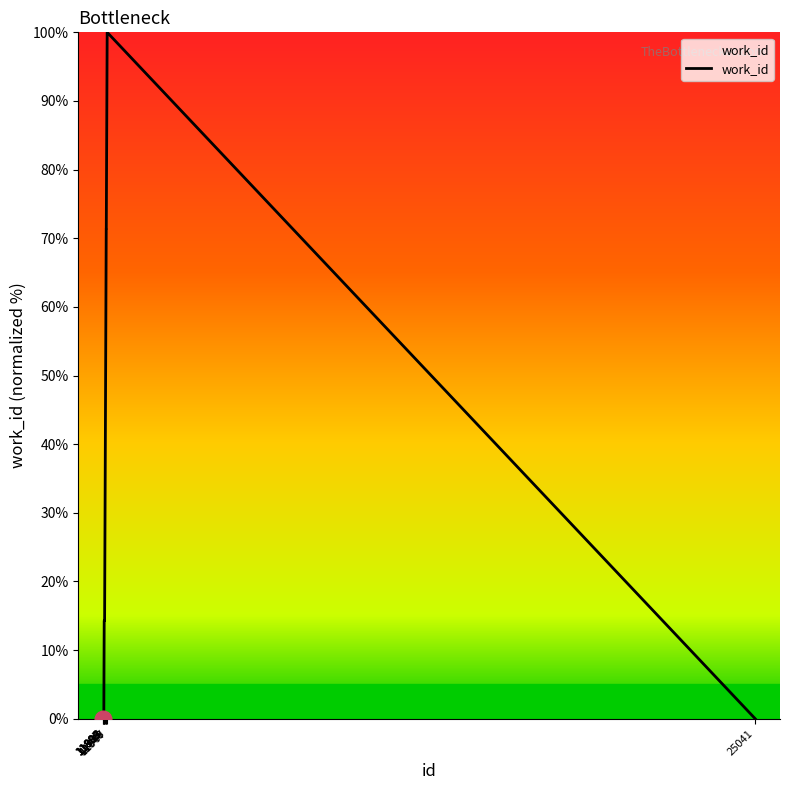

Reading right to left, extract all data points from this chart.

0.0	100.0	71.4	71.4	14.3	14.3	0.0	0.0	0.0	0.0